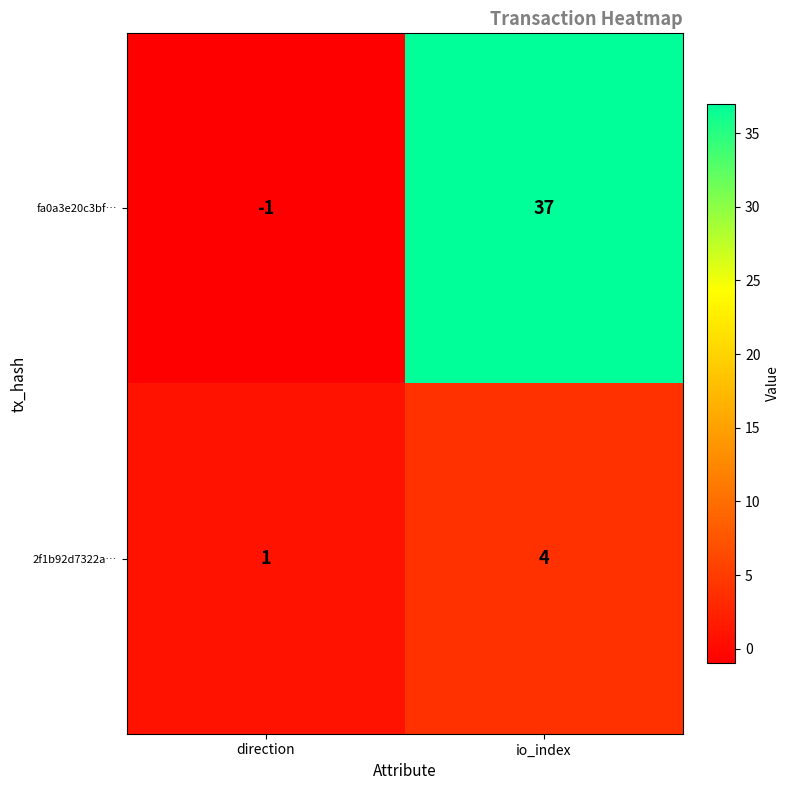

Rank the series by their average value, from highest to lowest.

fa0a3e20c3bf…, 2f1b92d7322a…